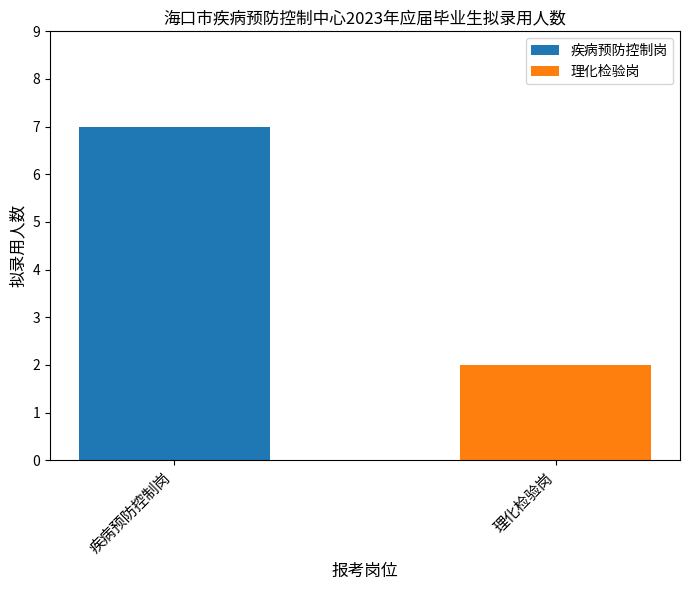

What is the maximum value shown in the chart?

7